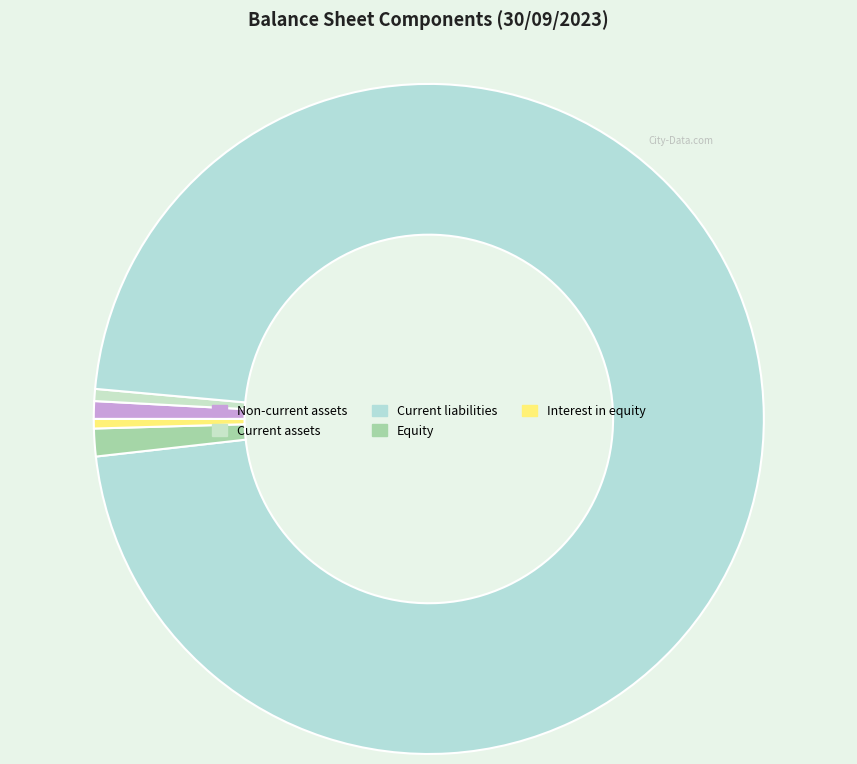

What is the largest slice in the pie chart?

Current liabilities